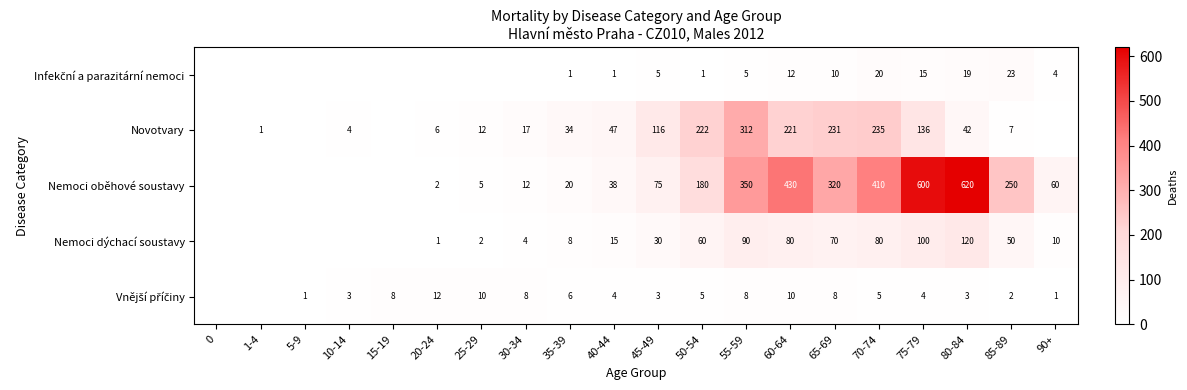

Which series changed the most between 65-69 and 80-84?

Nemoci oběhové soustavy